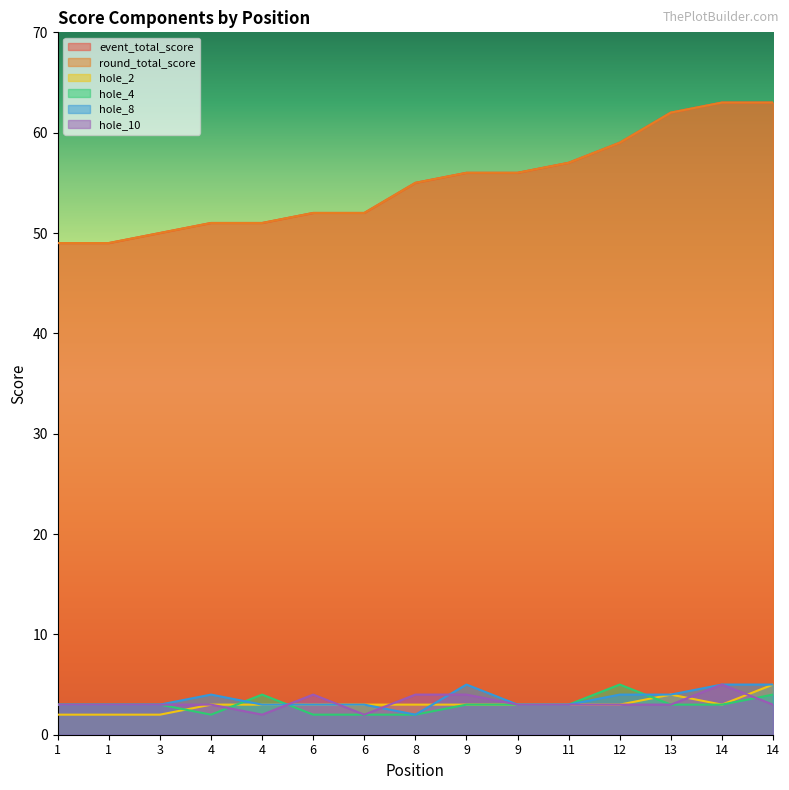

At which label is event_total_score closest to 56?

9